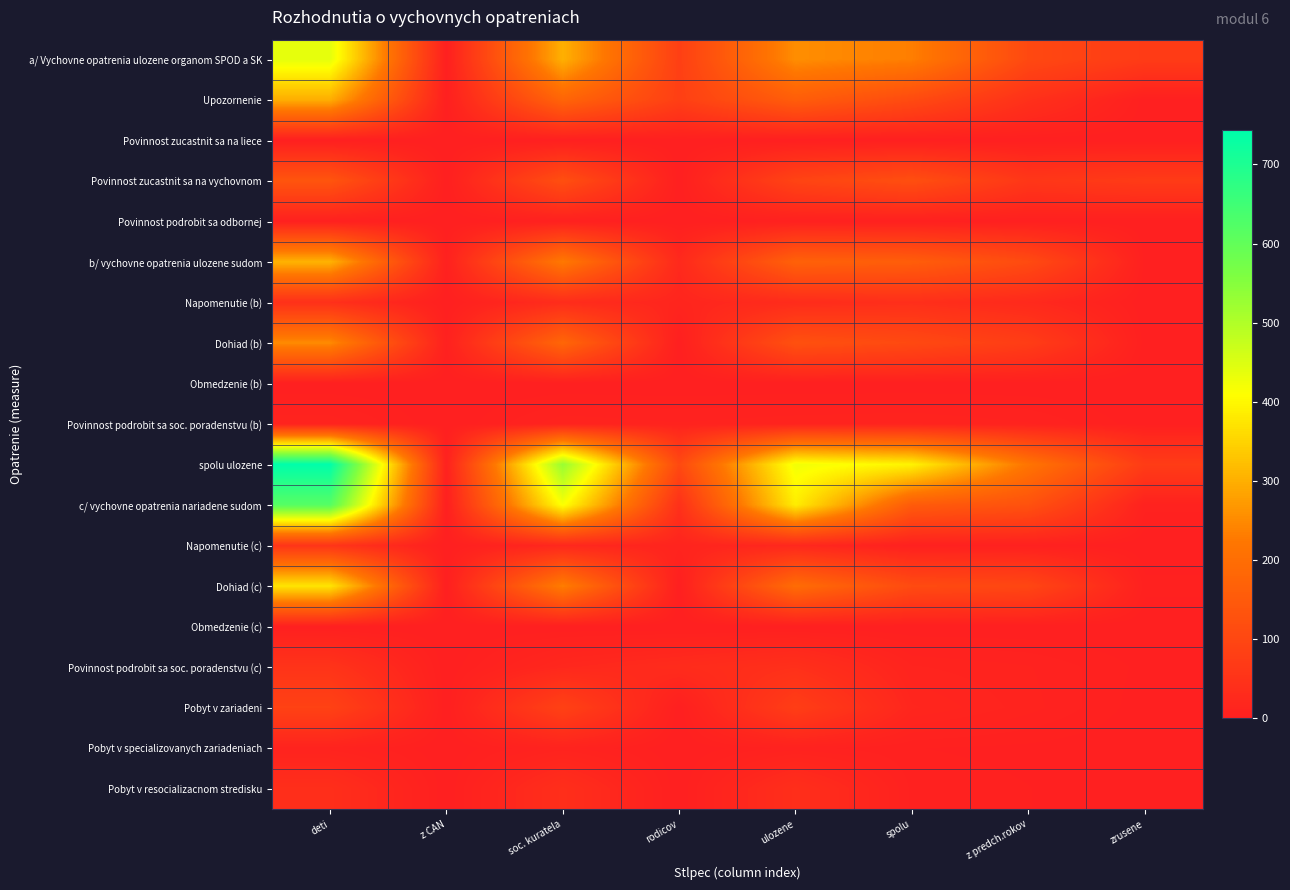

Between zrusene and spolu, which is larger?

spolu